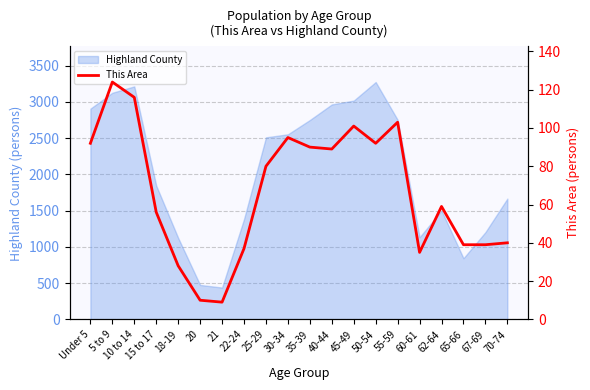

How many data points are less than 80?

10